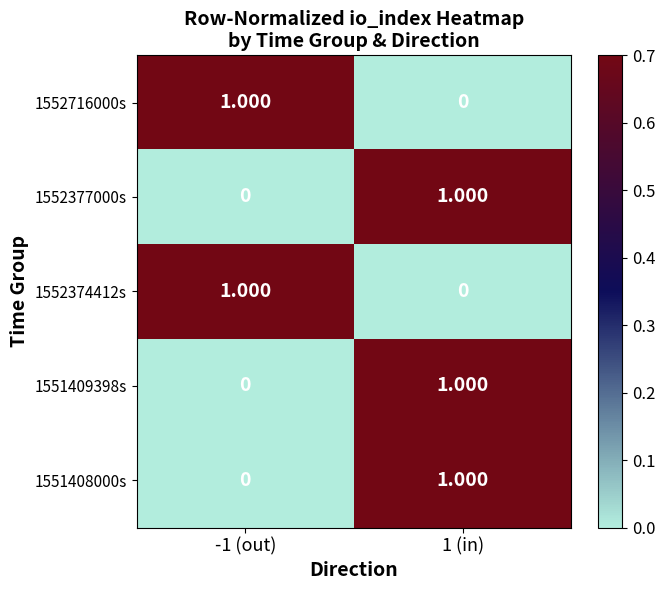

Is the value of 1551408000s at -1 (out) greater than the value of 1552377000s at 1 (in)?

No